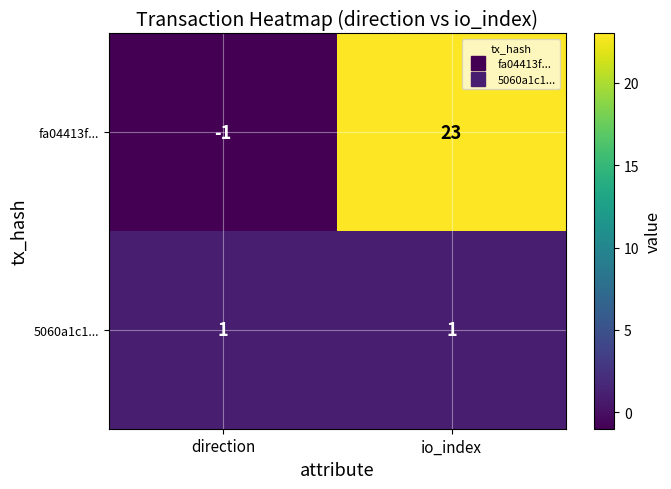

Is the value of fa04413f... at direction greater than the value of 5060a1c1... at direction?

No